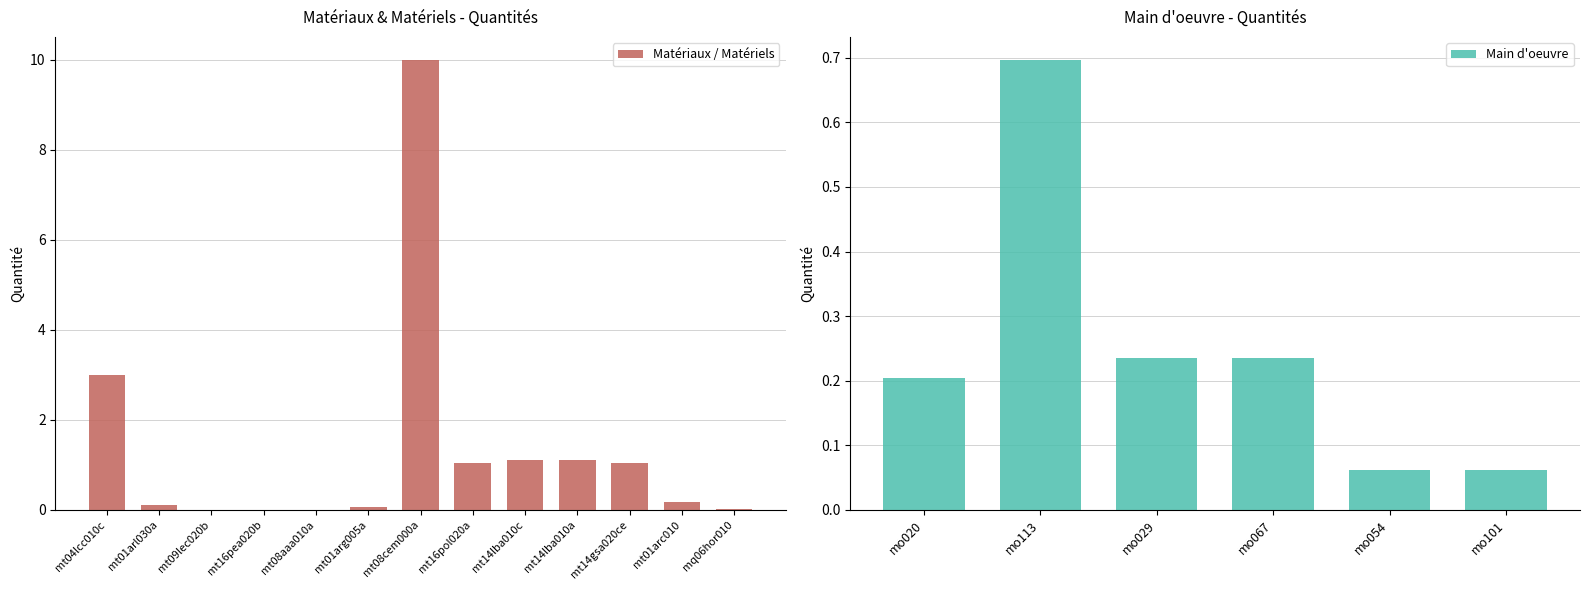

List the labels in order of value, smallest first.

mt08aaa010a, mt09lec020b, mt16pea020b, mq06hor010, mo054, mo101, mt01arg005a, mt01arl030a, mt01arc010, mo020, mo029, mo067, mo113, mt16pol020a, mt14gsa020ce, mt14lba010c, mt14lba010a, mt04lcc010c, mt08cem000a